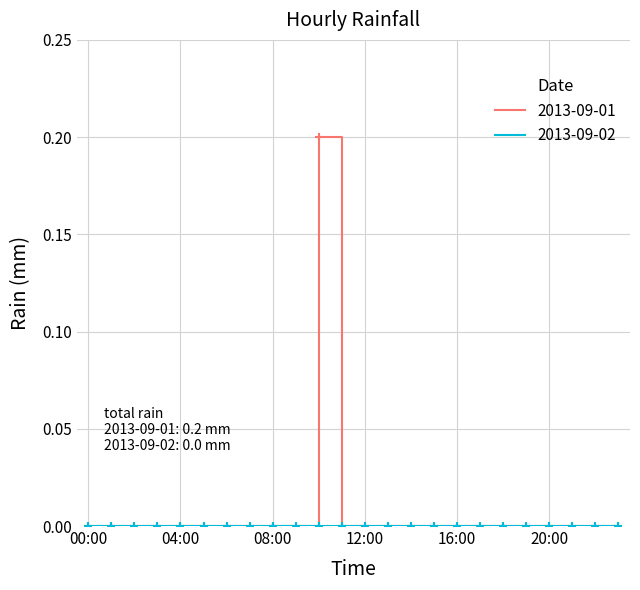

Which series has the widest spread of values?

2013-09-01